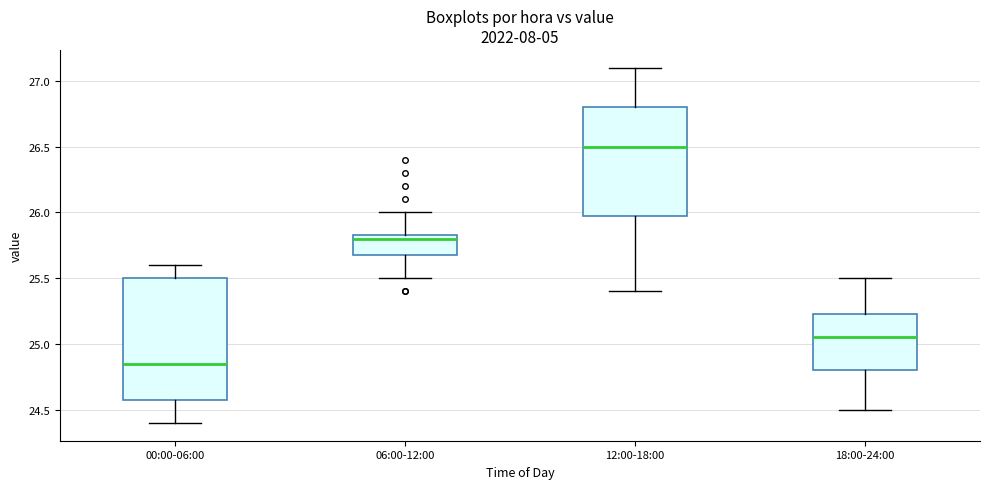

Which box has the lowest median line?

00:00-06:00